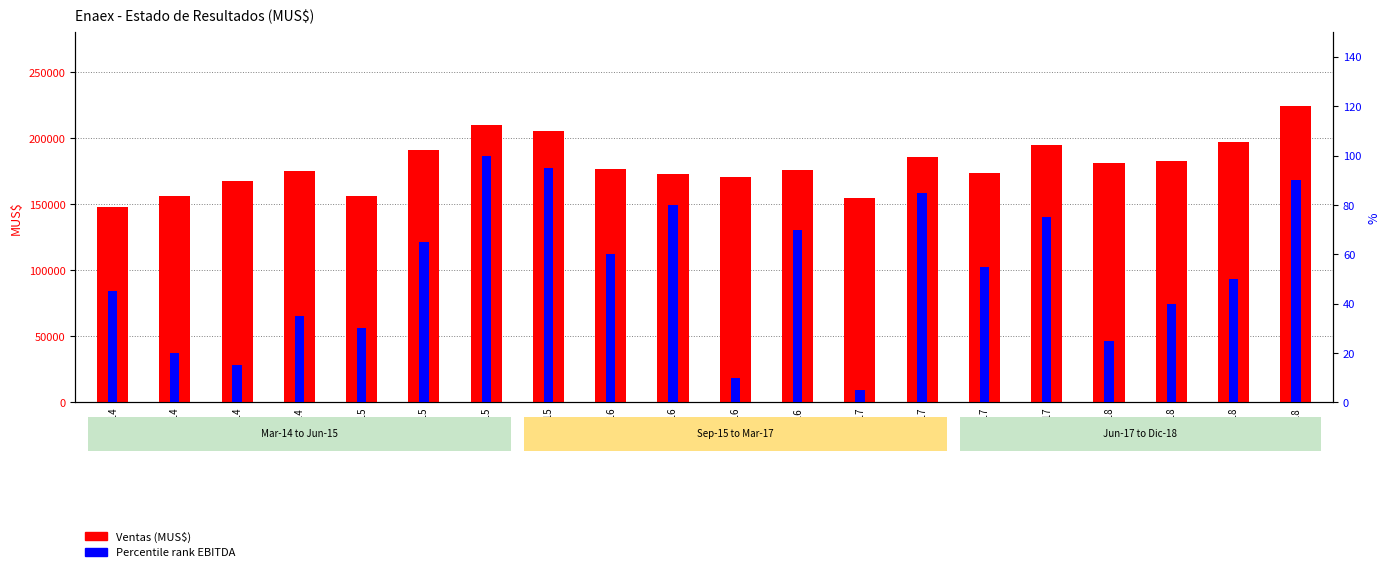

Which series has the largest total across all categories?

Ventas (MUS$)